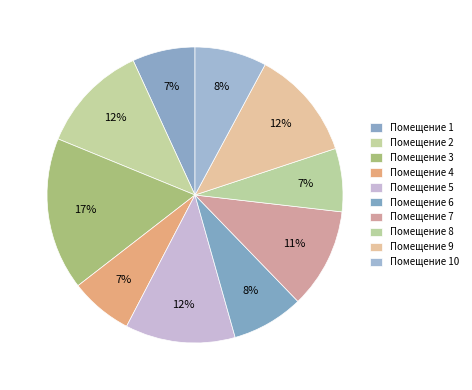

Count the number of slices in the pie.

10